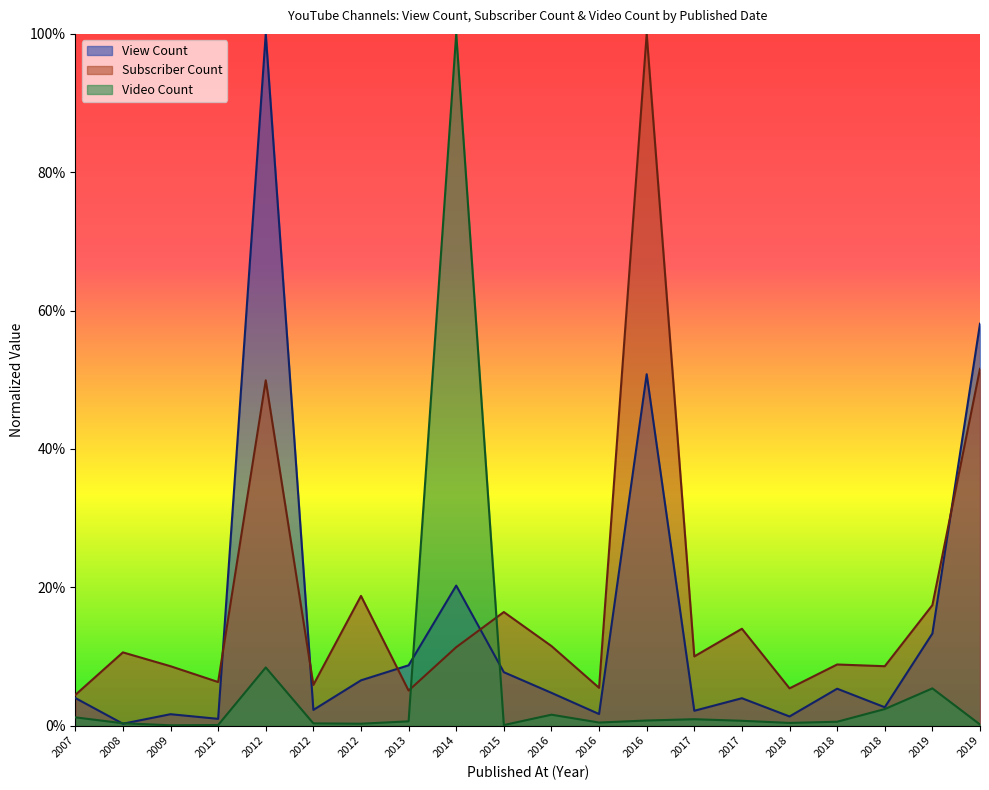

What is the difference between the maximum and second lowest values in the View Count series?

1.0